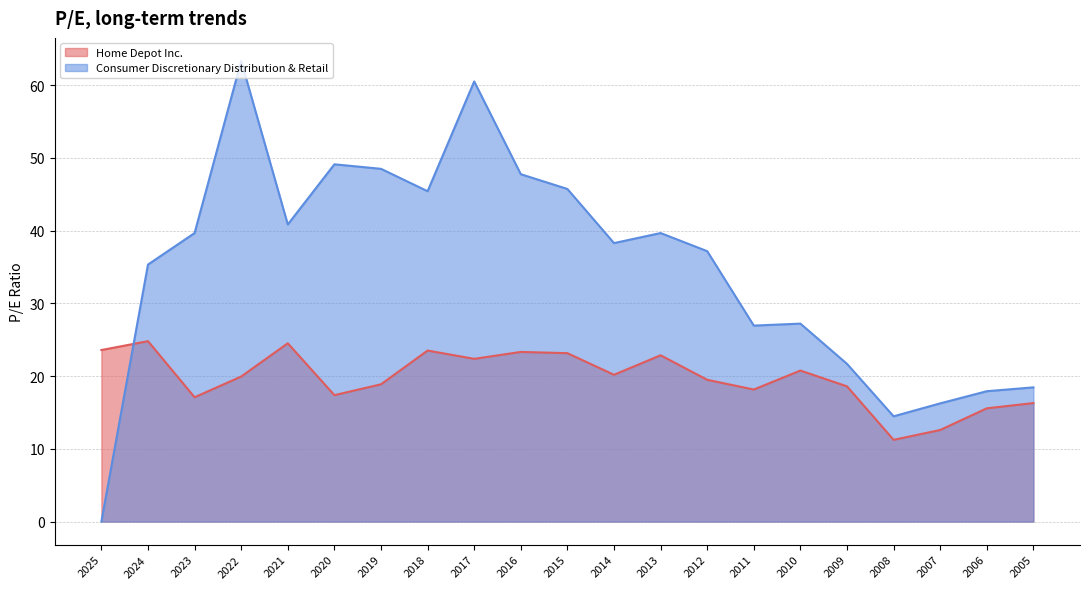

After their last crossing, which series has the higher values: Consumer Discretionary Distribution & Retail or Home Depot Inc.?

Consumer Discretionary Distribution & Retail